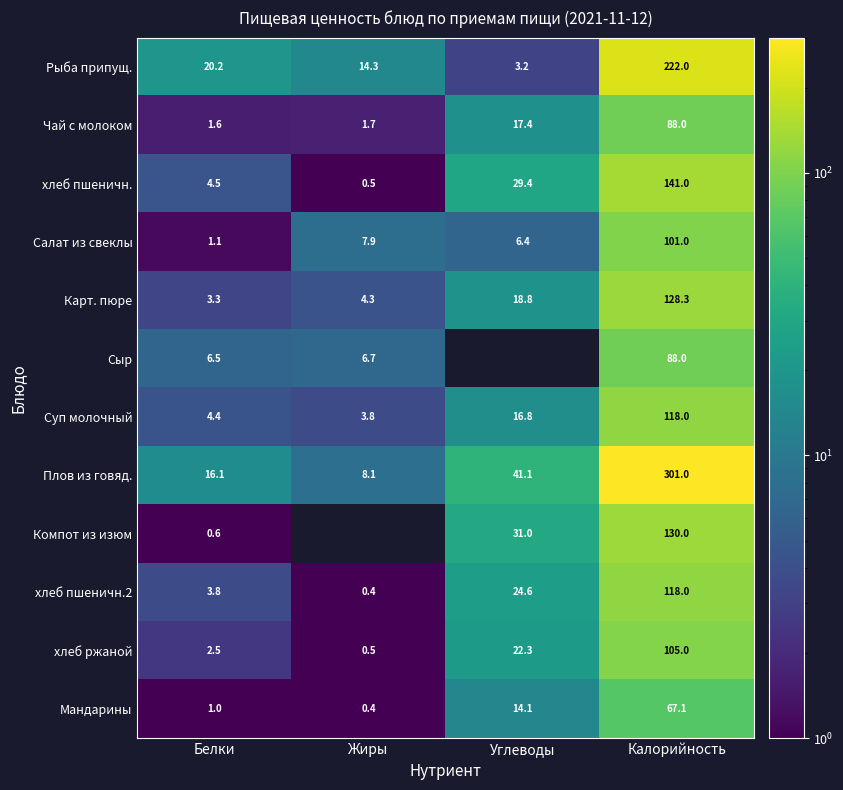

Rank the categories by Мандарины value from lowest to highest.

Жиры, Белки, Углеводы, Калорийность